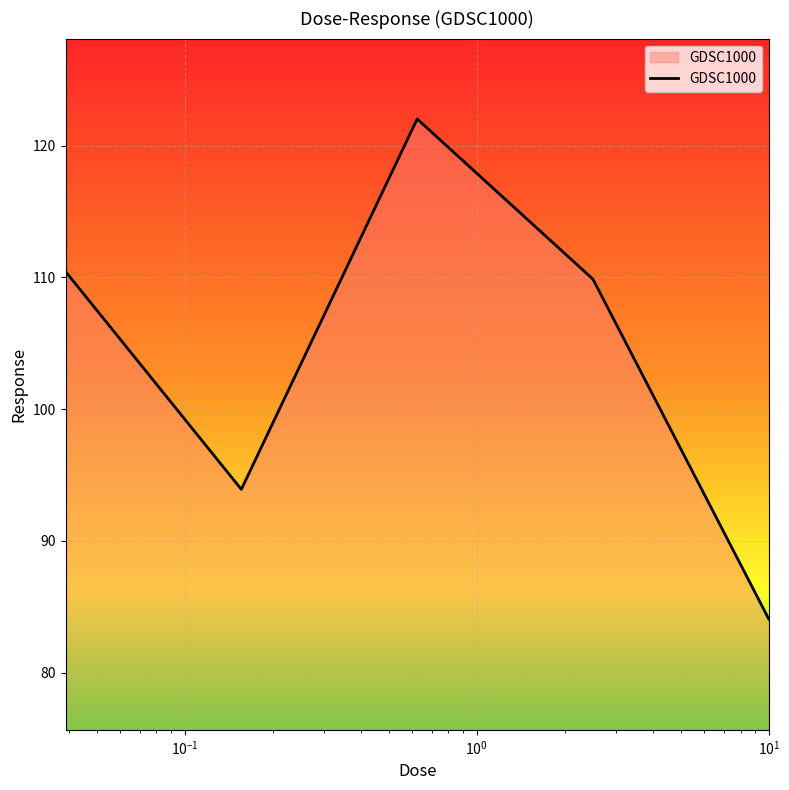

True or false: there are more than 1 points higher than both neighbors.

False